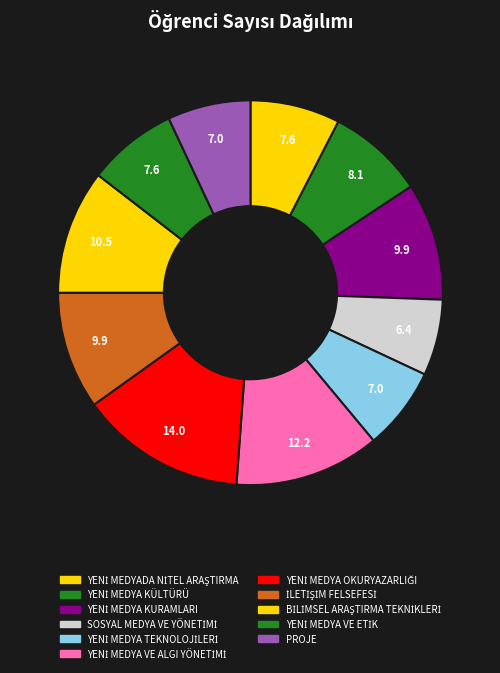

Approximately how many times larger is the value at YENİ MEDYA VE ALGI YÖNETİMİ compared to YENİ MEDYADA NİTEL ARAŞTIRMA?

1.6